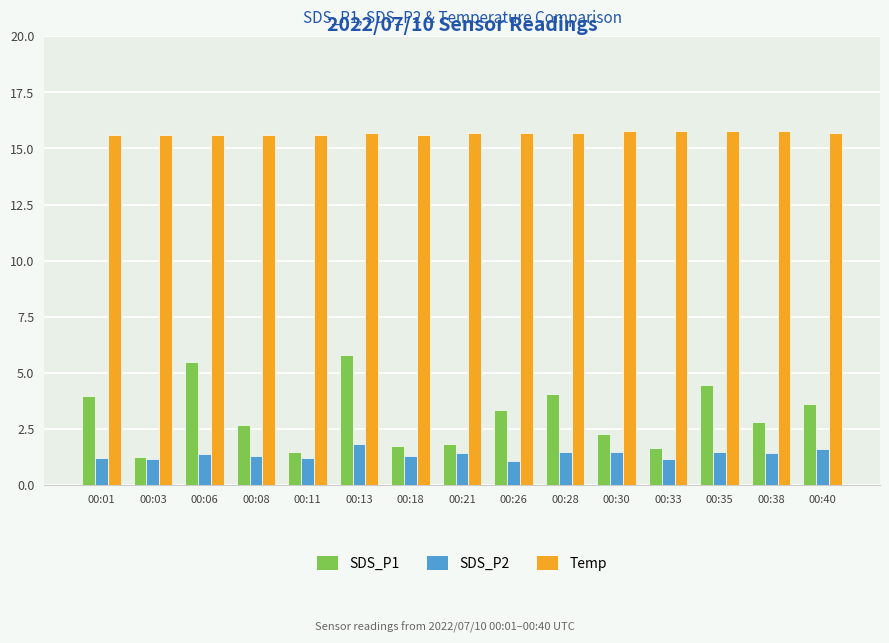

The value of SDS_P1 at 00:35 is 4.5. True or false?

True